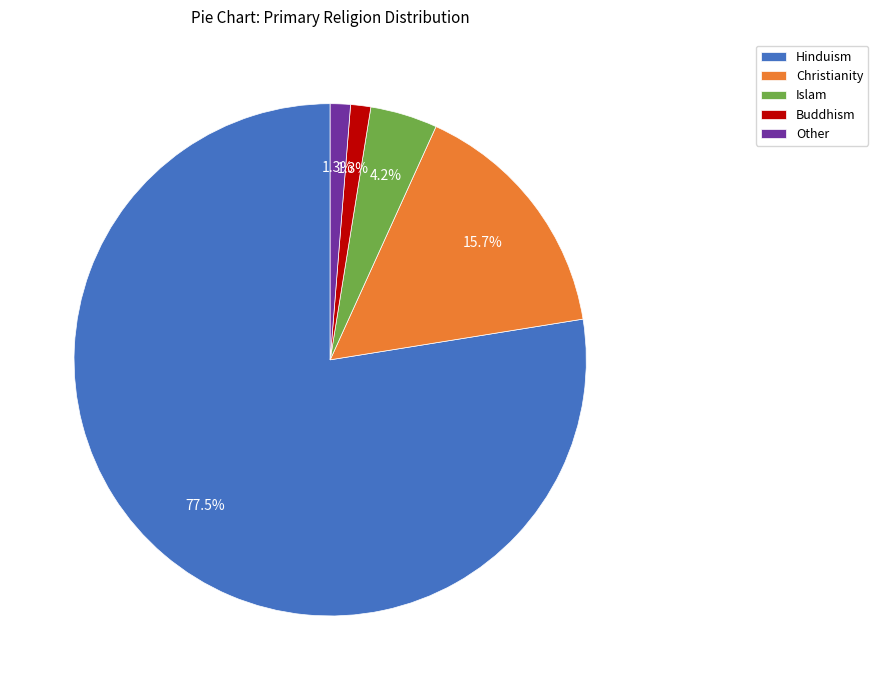

What portion of the pie excludes Christianity?

84.3%